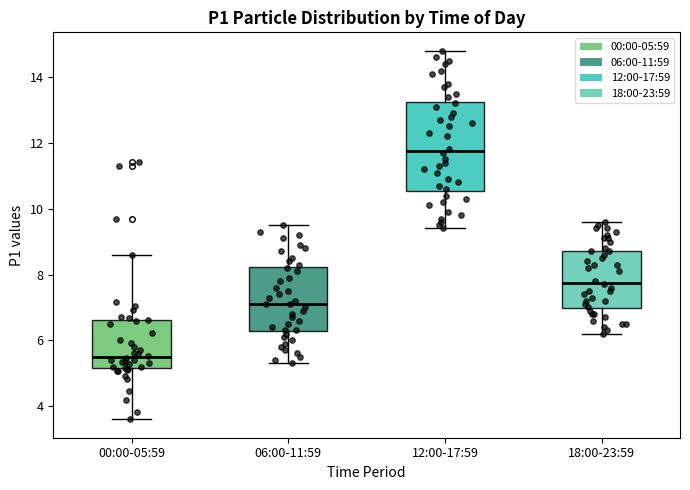

Reading left to right, transcribe this box plot: for each box, give where its median line is, the range the box spans, and where its two whiskers end, as read against the y-axis. The values are not printed on the chart, so give them approximately, as read against the axis.

00:00-05:59: median 5.6, box 5.2 to 6.6, whiskers 3.6 to 8.6
06:00-11:59: median 7.2, box 6.2 to 8.2, whiskers 5.4 to 9.6
12:00-17:59: median 11.8, box 10.6 to 13.2, whiskers 9.4 to 14.8
18:00-23:59: median 7.8, box 7.0 to 8.8, whiskers 6.2 to 9.6